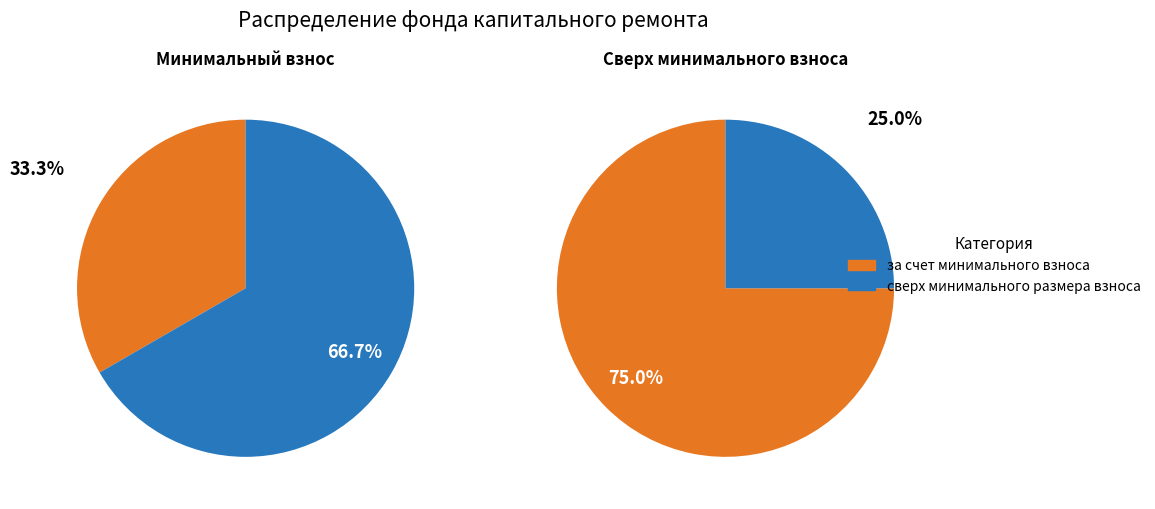

Is it true that 0 is 48% of the pie?

False